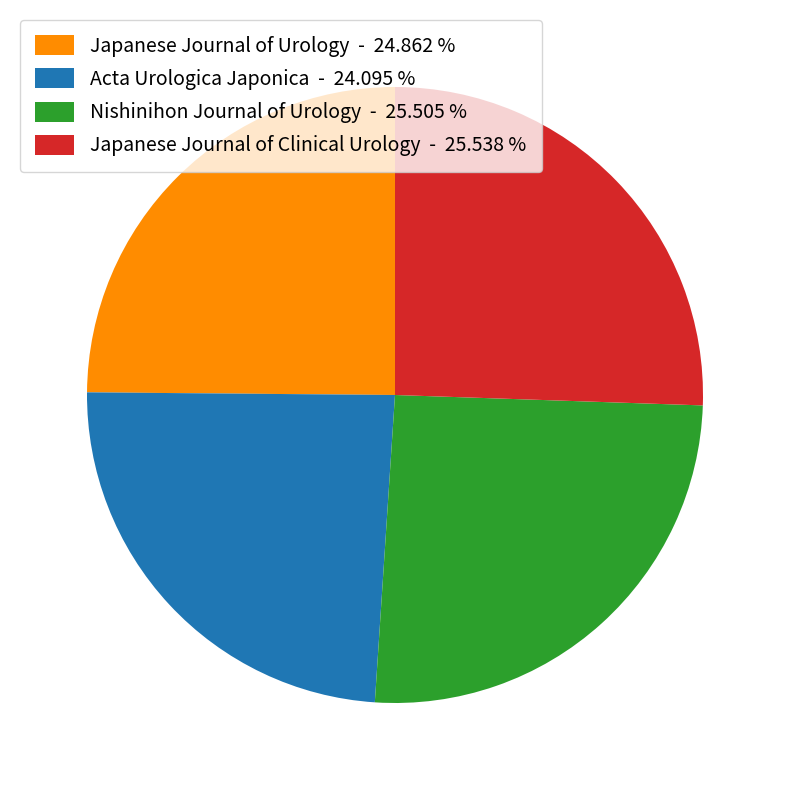

Do Nishinihon Journal of Urology - 25.505 % and Acta Urologica Japonica - 24.095 % together represent more than half of the pie?

No